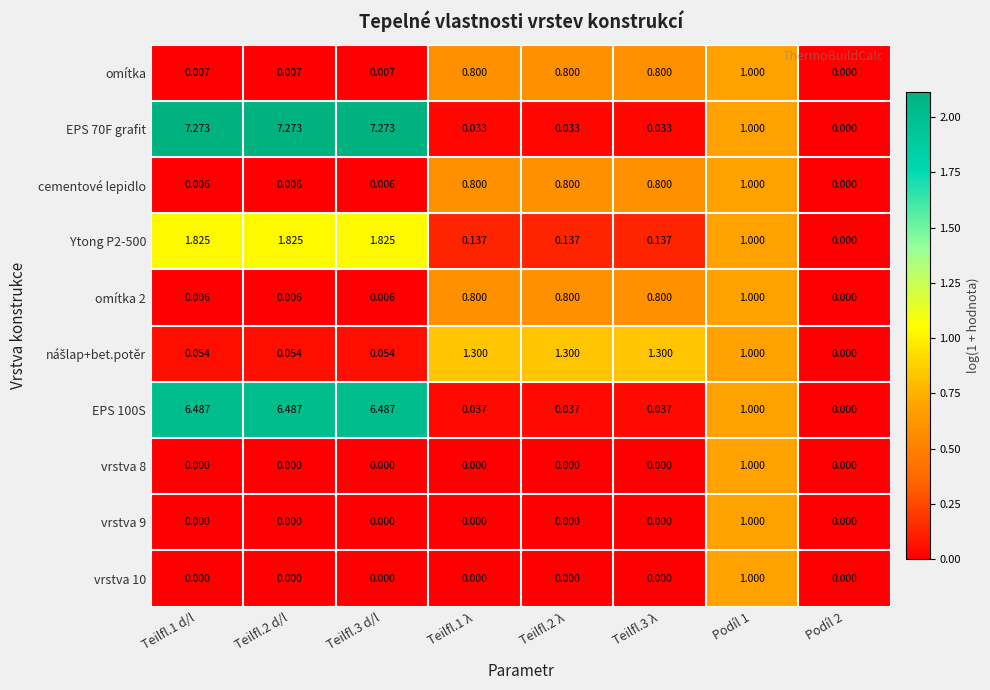

Is the value of EPS 100S at Teilfl.2 d/l greater than the value of vrstva 10 at Teilfl.2 λ?

Yes